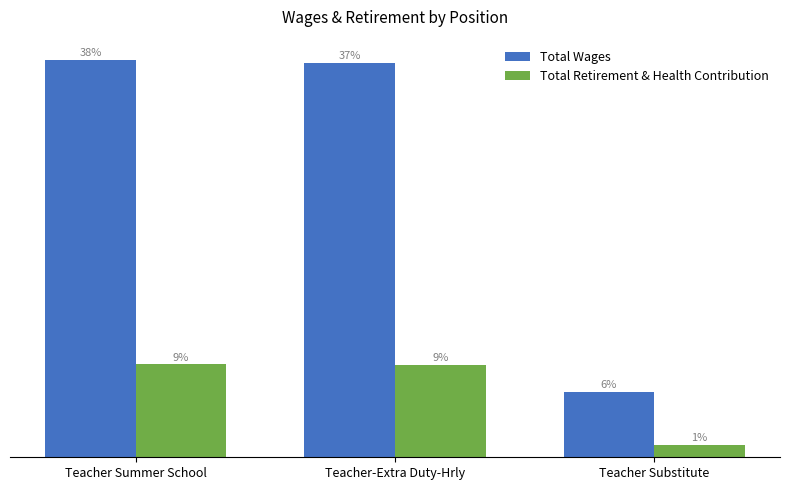

What is the approximate value of Total Wages at Teacher Substitute, to the nearest 50?

16800